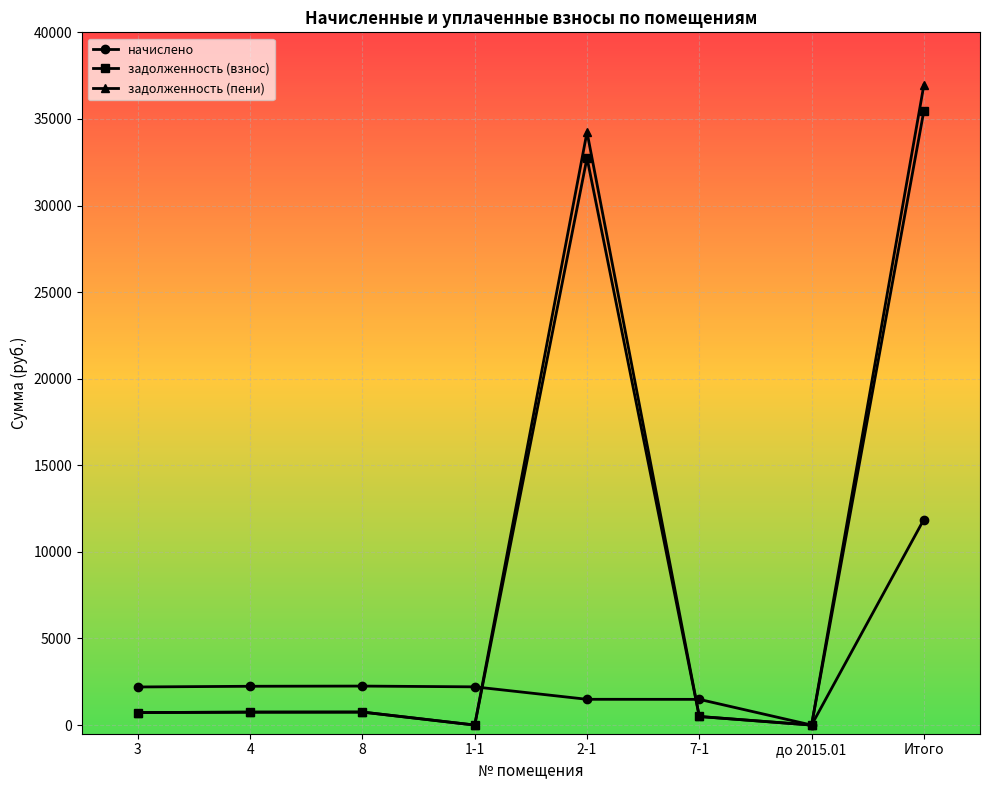

In задолженность (пени), how many points are higher than both neighbors (excluding endpoints)?

2